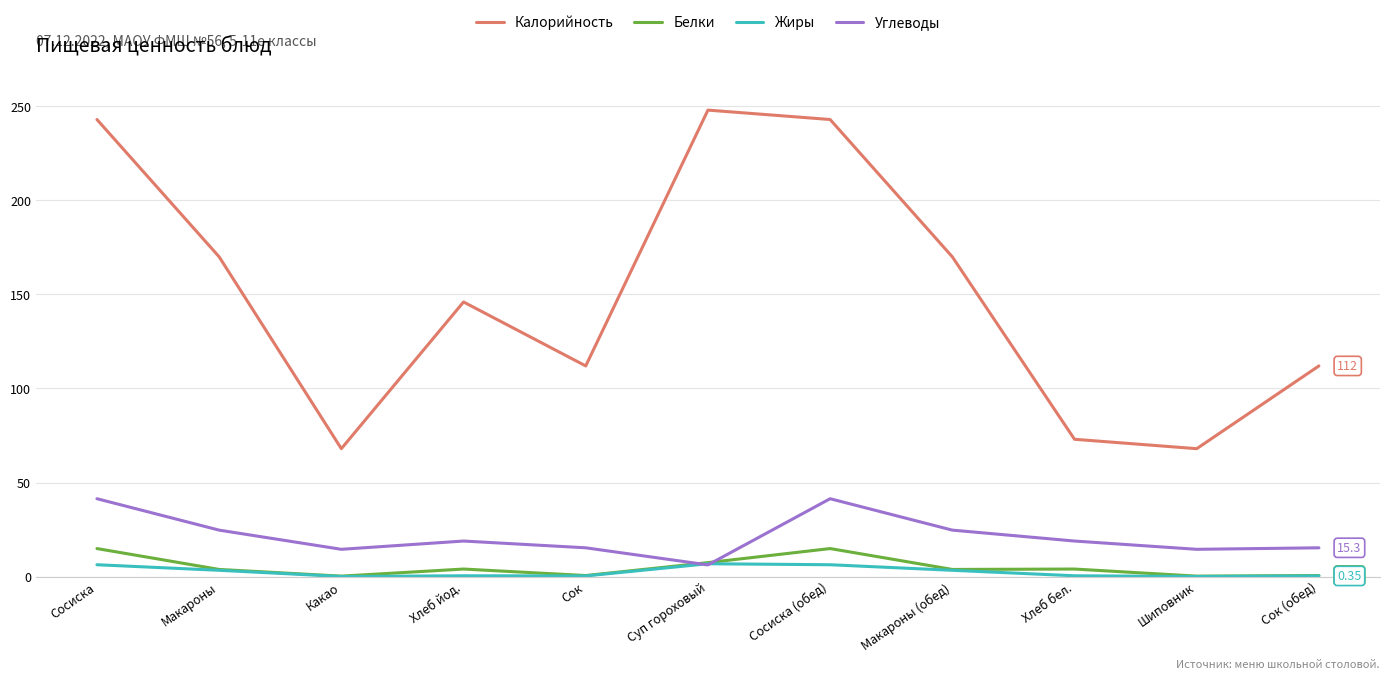

Which series has the largest range (max minus min)?

Калорийность